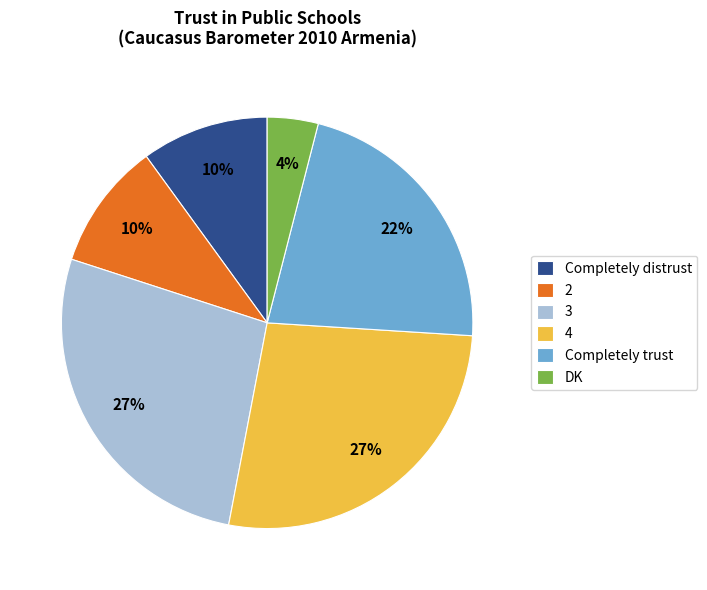

Is Completely distrust the majority of the pie?

No